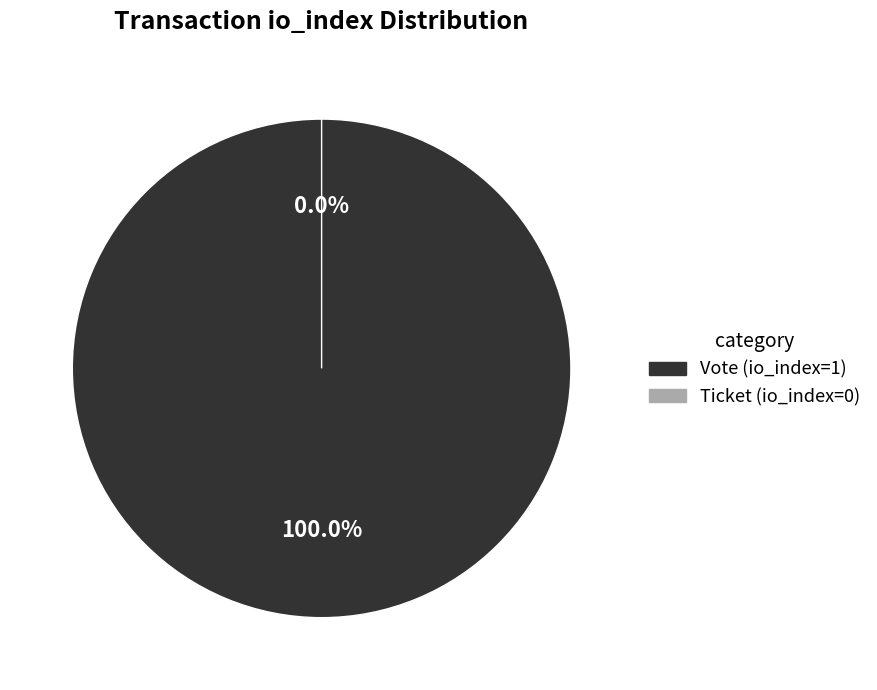

Between Ticket (io_index=0) and Vote (io_index=1), which is larger?

Vote (io_index=1)